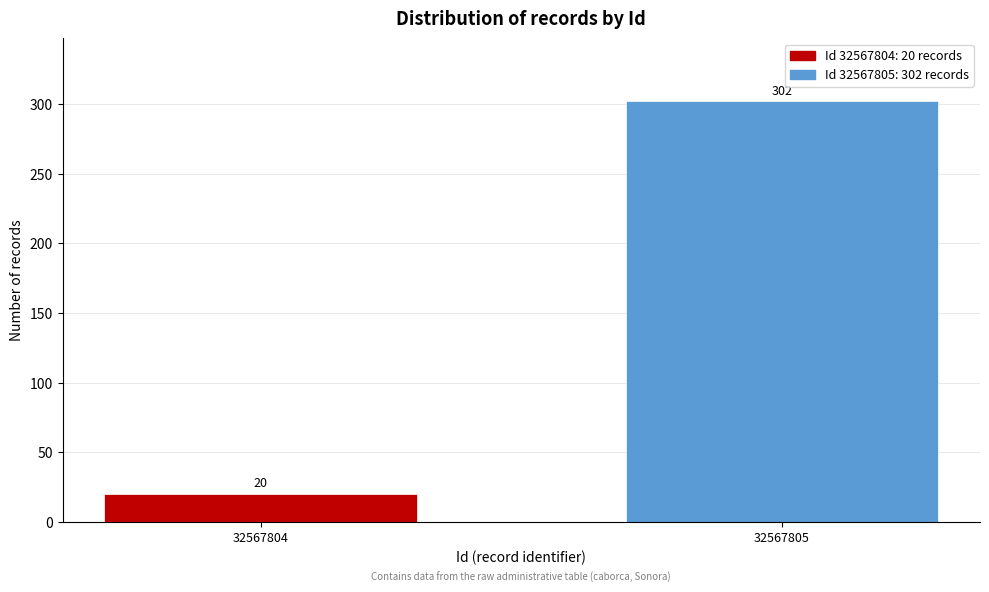

Reading right to left, transcribe all the data shown in this chart.

32567805=302	32567804=20